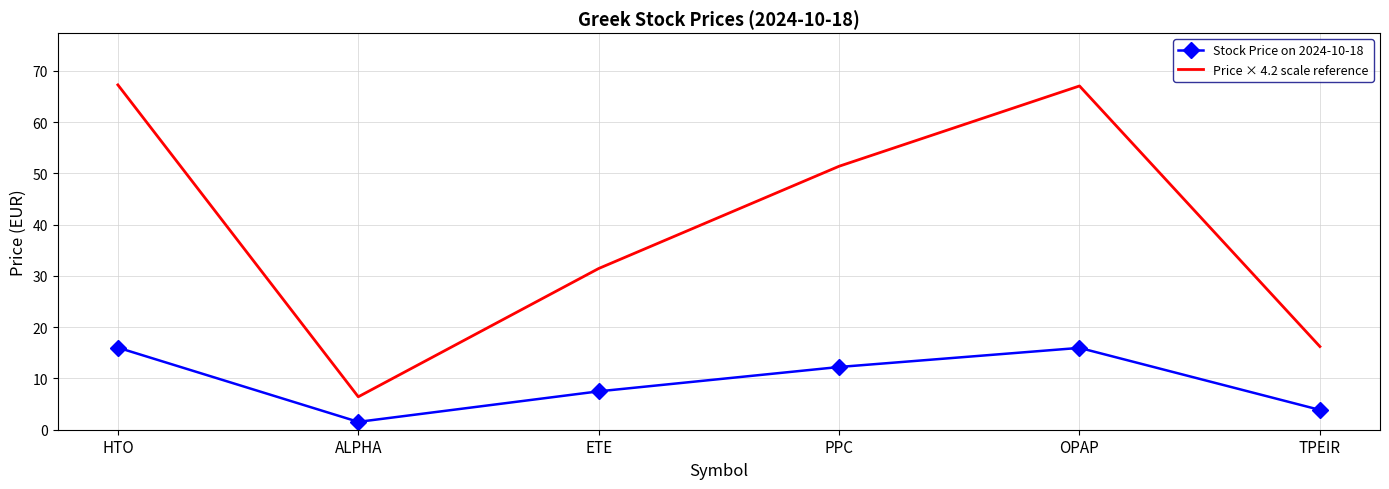

What is the difference between the highest and lowest values at OPAP?

51.1